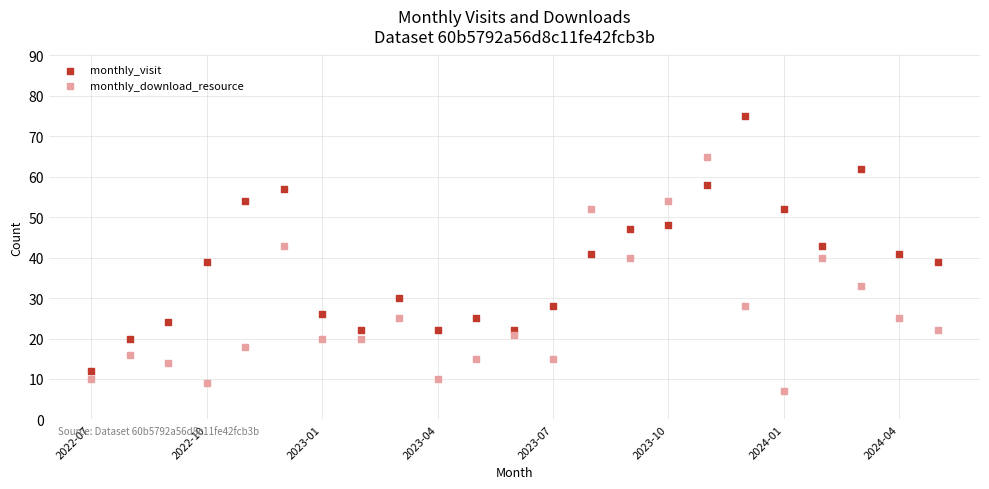

Across all data points, what is the range of Y values (max minus min)?

68